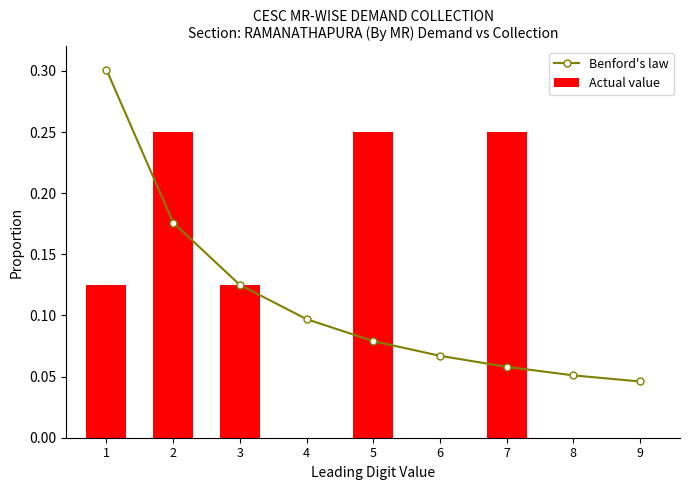

How many Actual value values are between 0 and 1?

9